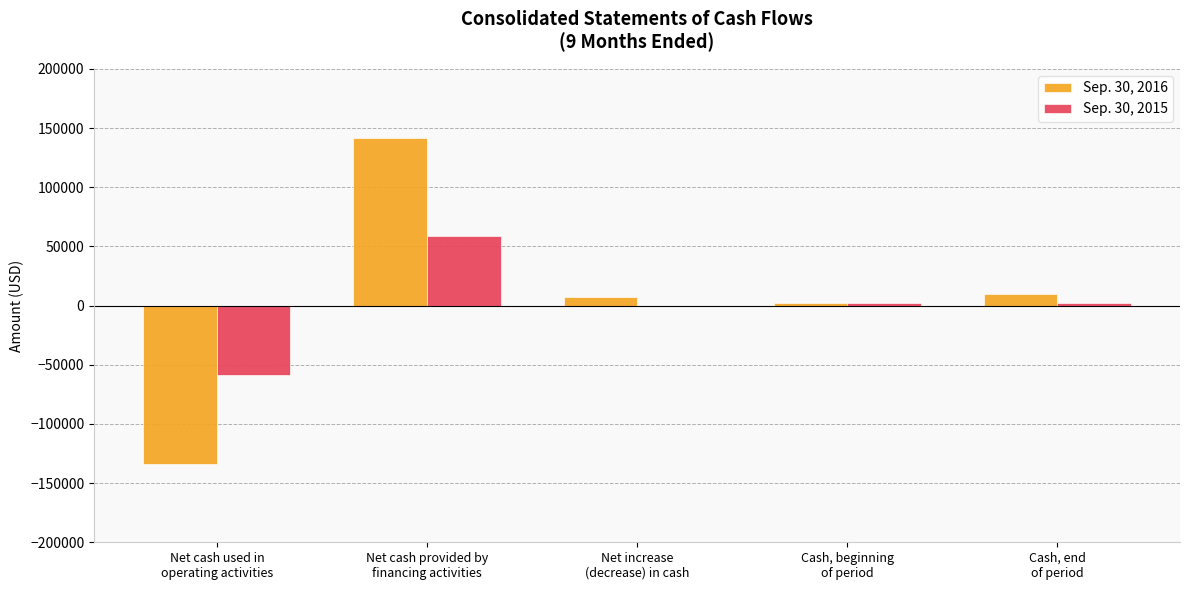

What is the greatest value displayed?

141209